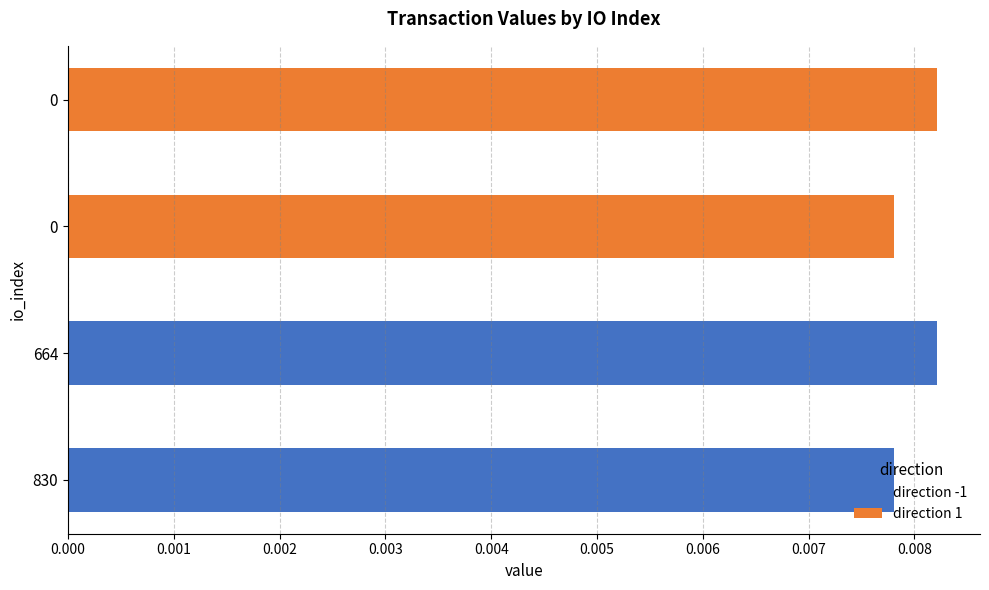

Which series has the largest range (max minus min)?

direction -1